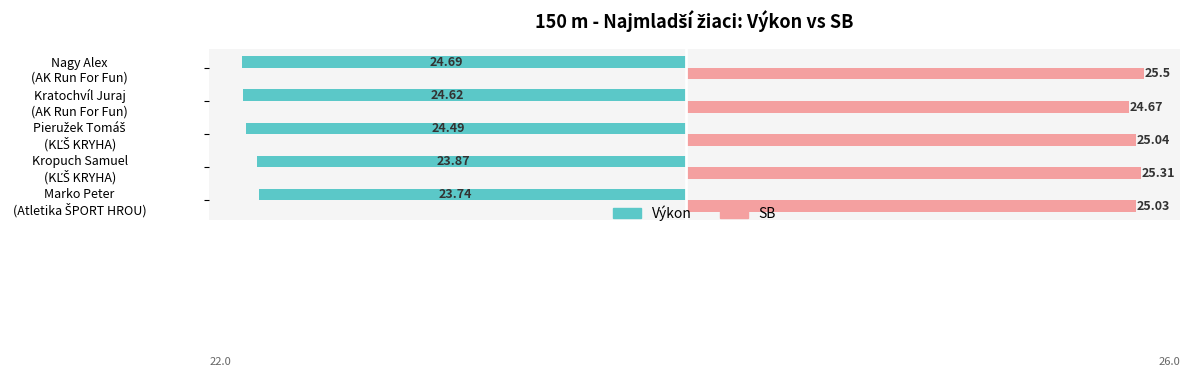

List the series in order of their peak value, highest first.

SB, Výkon